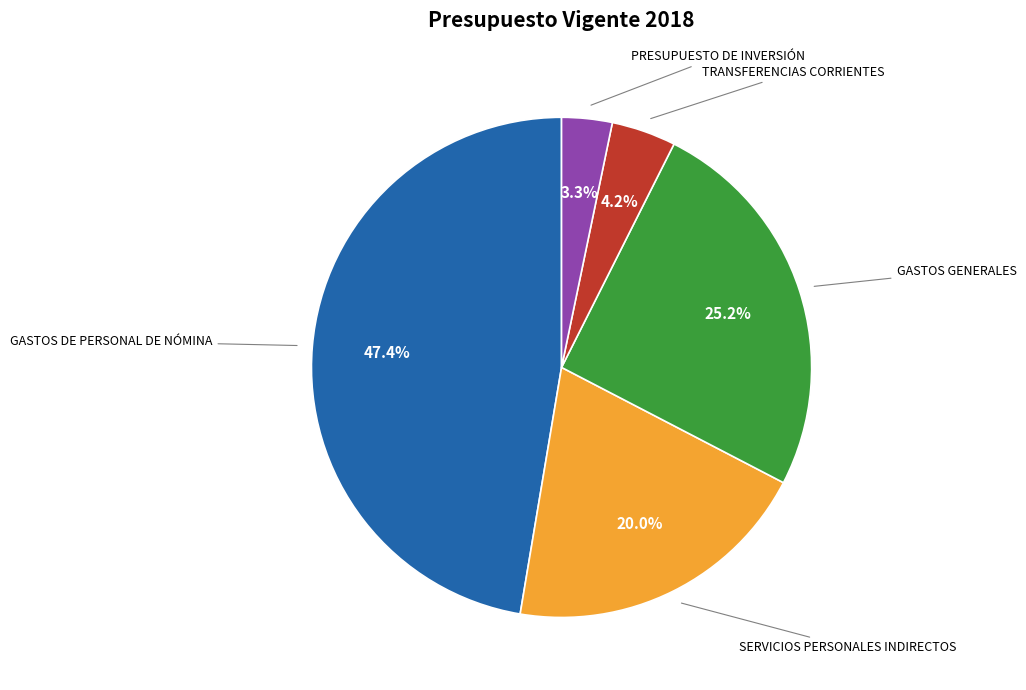

To the nearest percent, what is the difference between the largest and smallest slice percentages?

44%